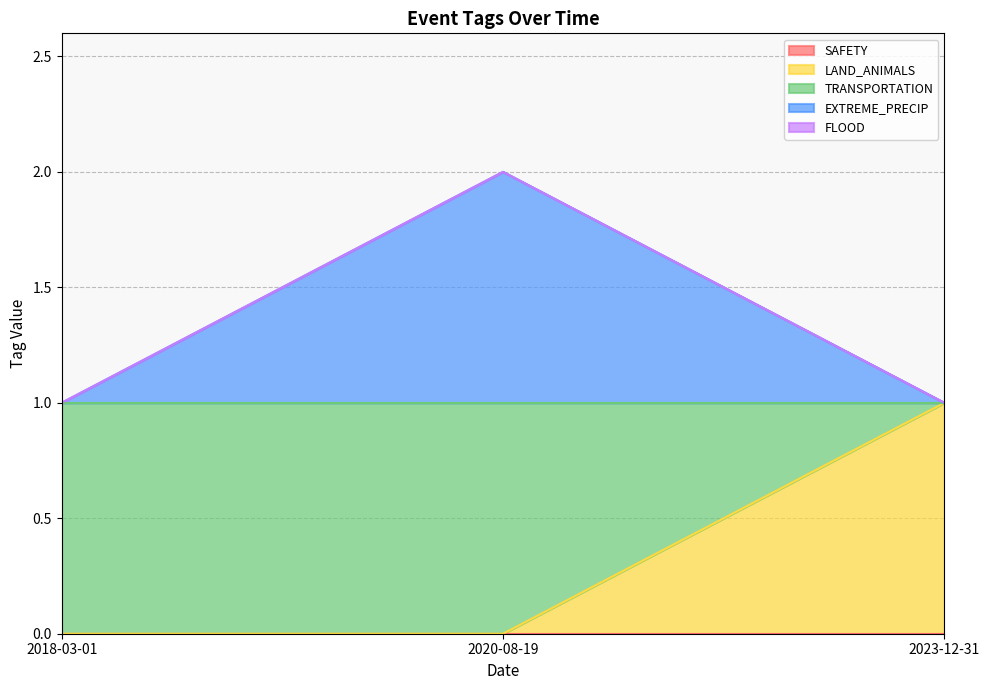

Reading left to right, what are all the values shown in this chart?

SAFETY: 2018-03-01=0	2020-08-19=0	2023-12-31=0
LAND_ANIMALS: 2018-03-01=0	2020-08-19=0	2023-12-31=1
TRANSPORTATION: 2018-03-01=1	2020-08-19=1	2023-12-31=0
EXTREME_PRECIP: 2018-03-01=0	2020-08-19=1	2023-12-31=0
FLOOD: 2018-03-01=0	2020-08-19=0	2023-12-31=0